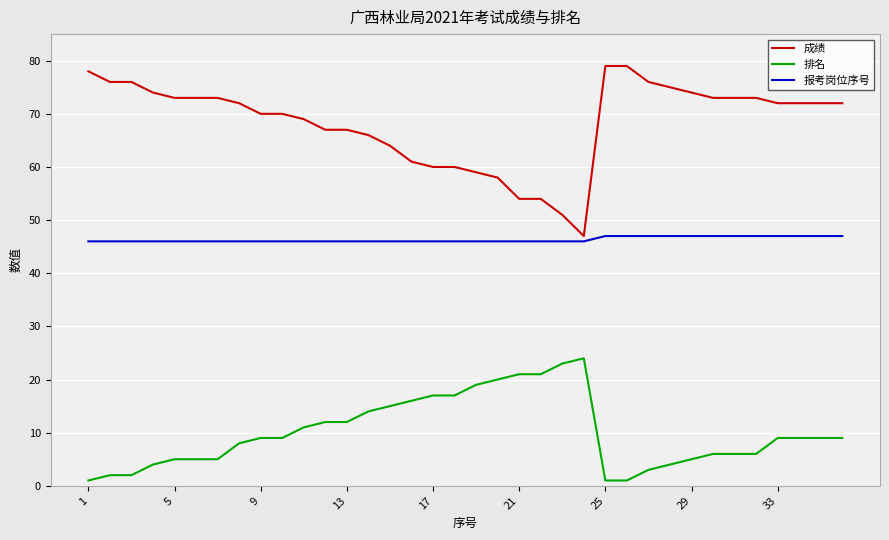

Rank the series by their maximum value, from highest to lowest.

成绩, 报考岗位序号, 排名